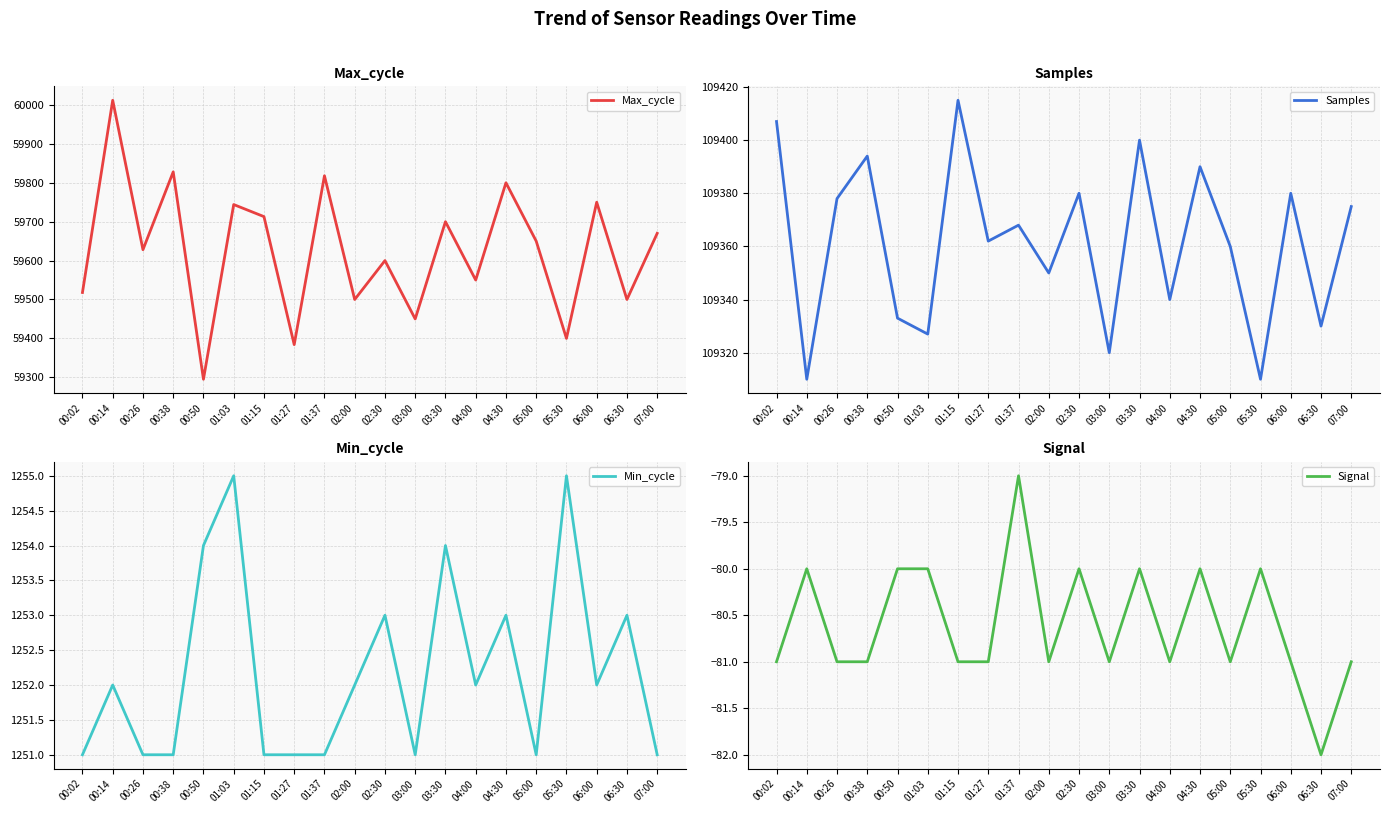

Which series has the largest total across all categories?

Samples